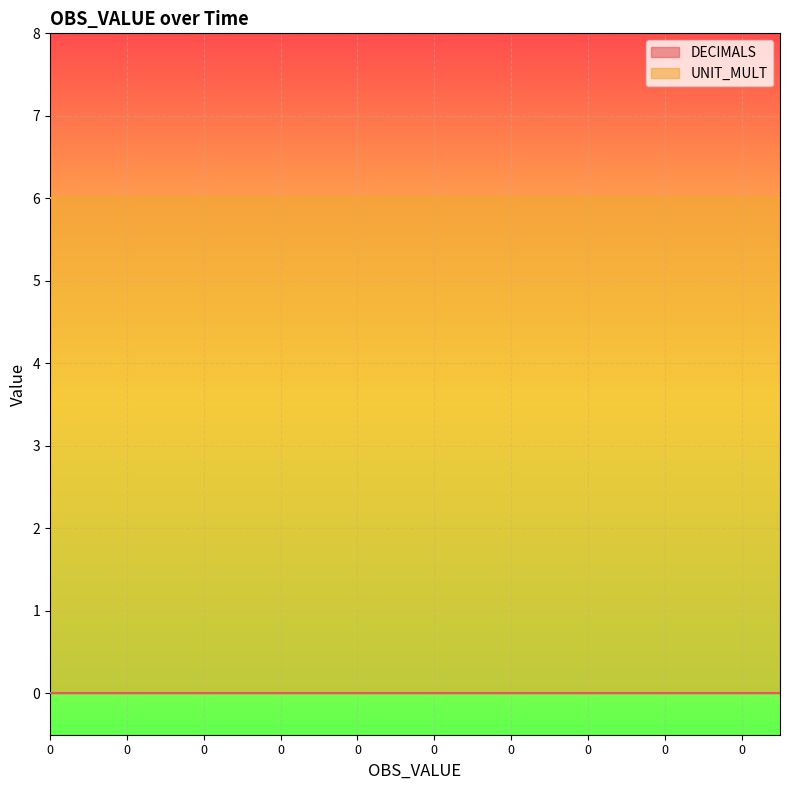

What is the spread (max minus min) of values at 0?

6